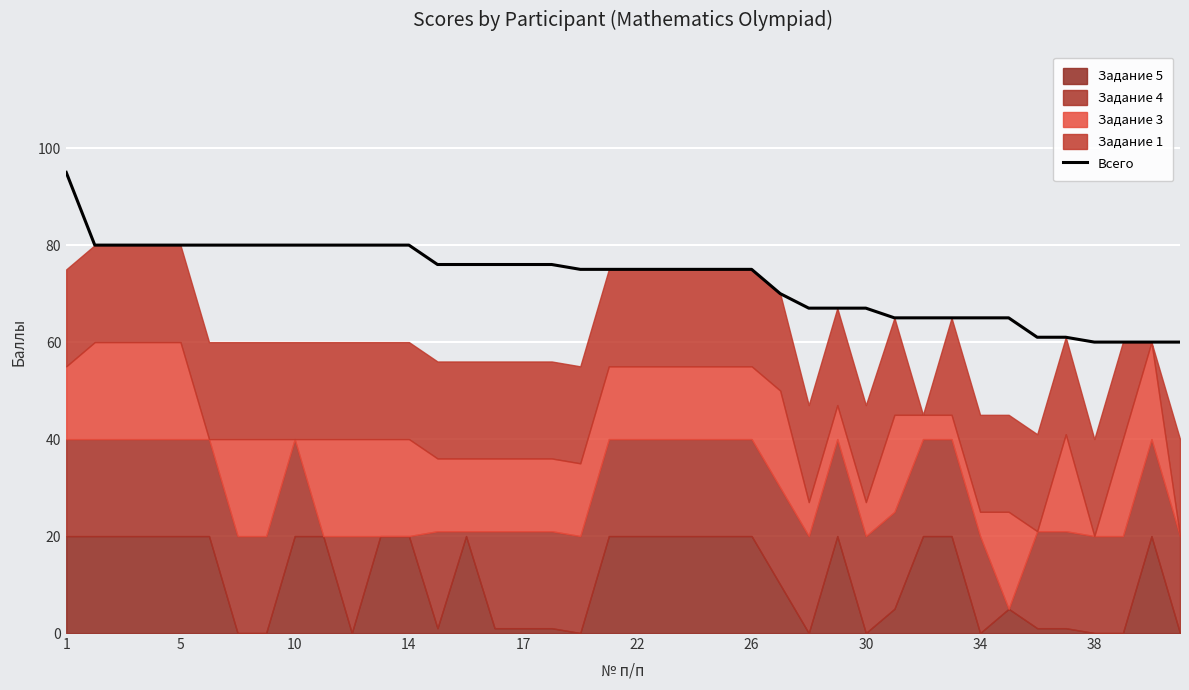

What is the minimum value for Всего?

60